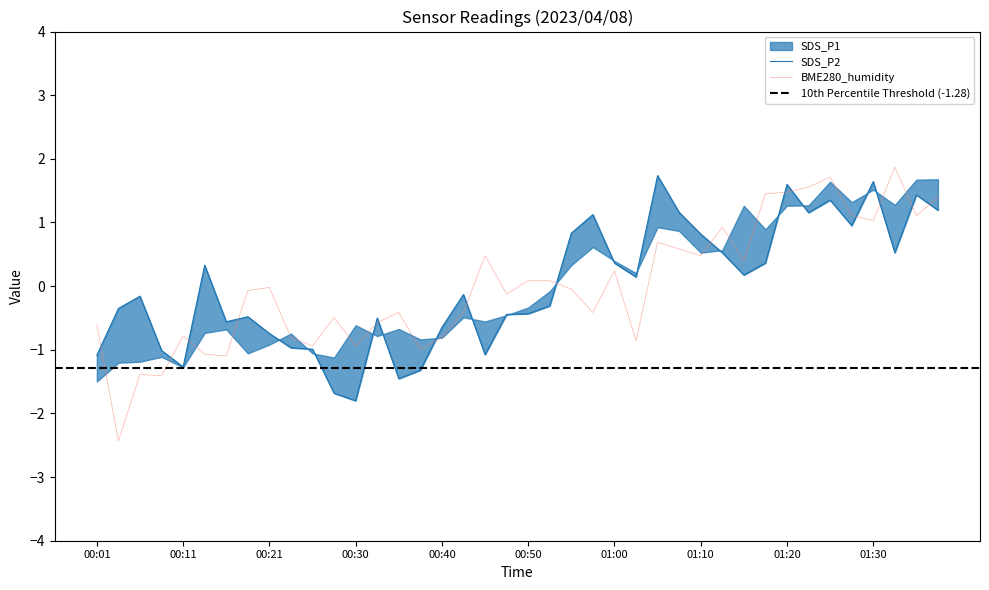

At which category is the sum across all series the highest?

01:20